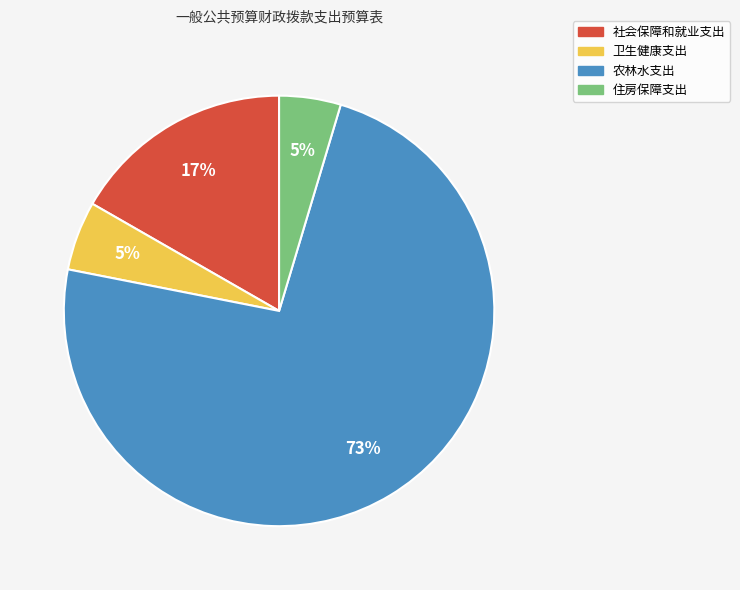

How many segments does this pie chart have?

4